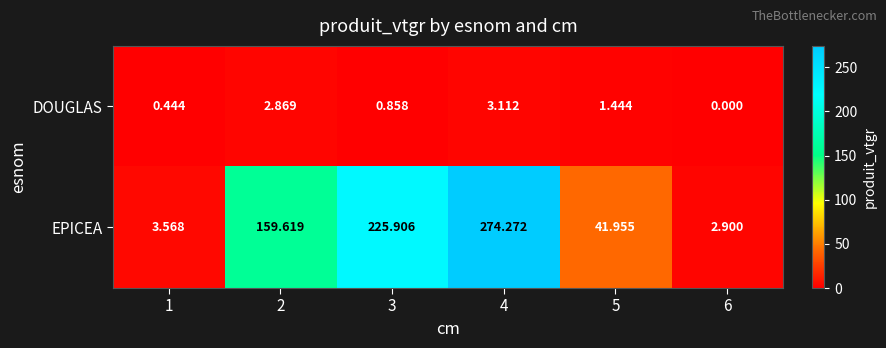

List the series in order of their peak value, highest first.

EPICEA, DOUGLAS